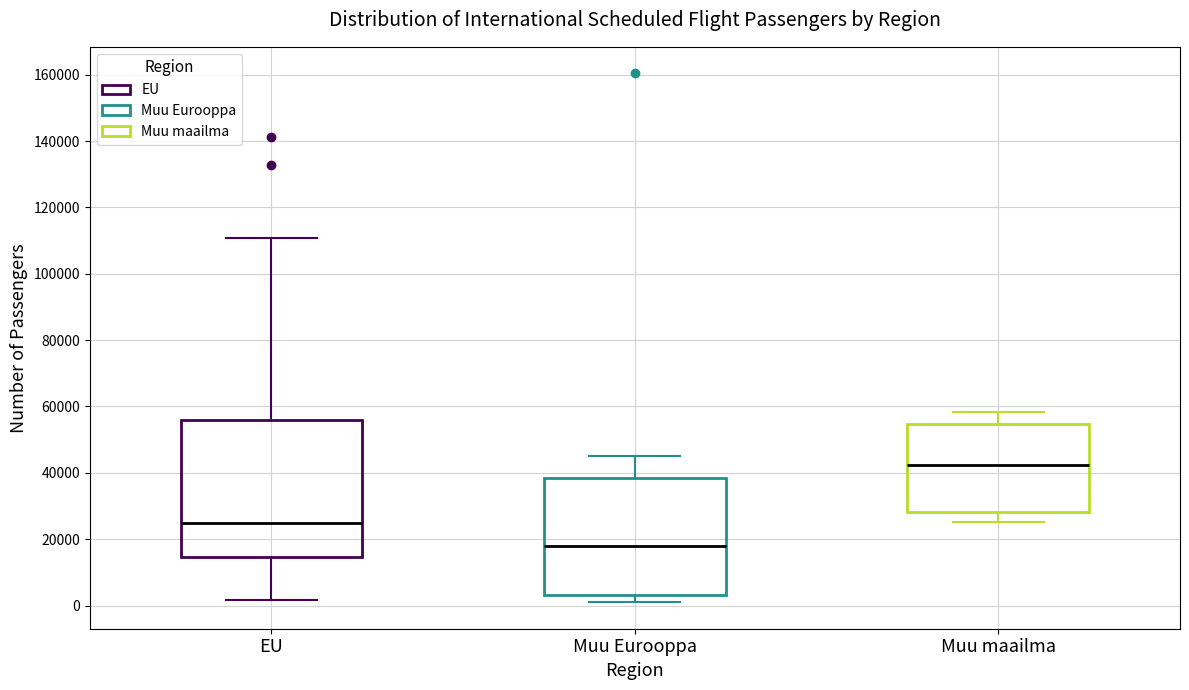

Comparing the boxes themselves (not the whiskers), which one is the tallest?

EU